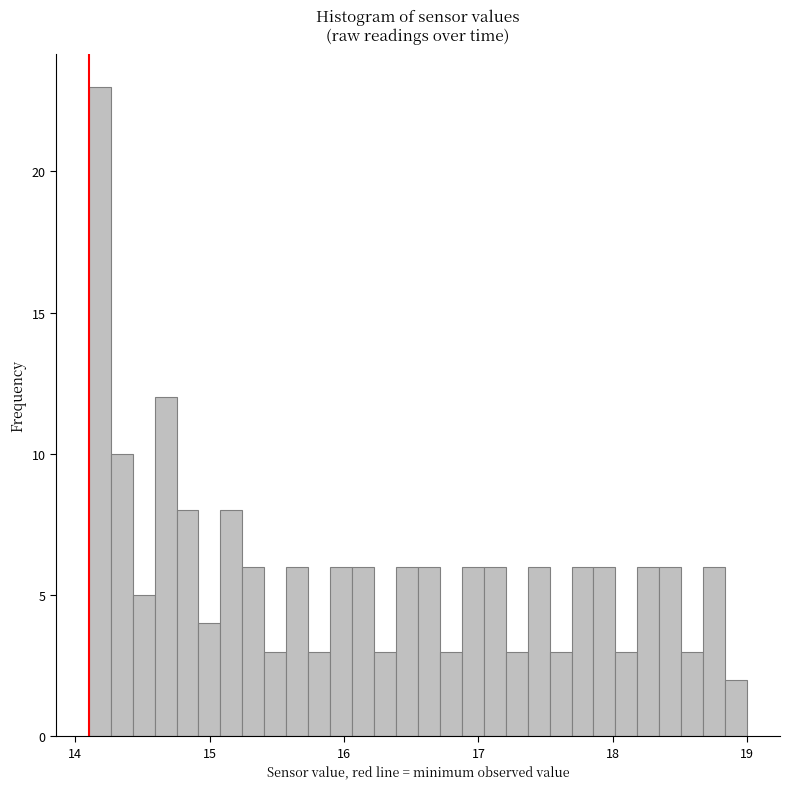

Around what value on the x-axis is the tallest bar? Give the approximate position of its centre, as read against the axis.

14.2